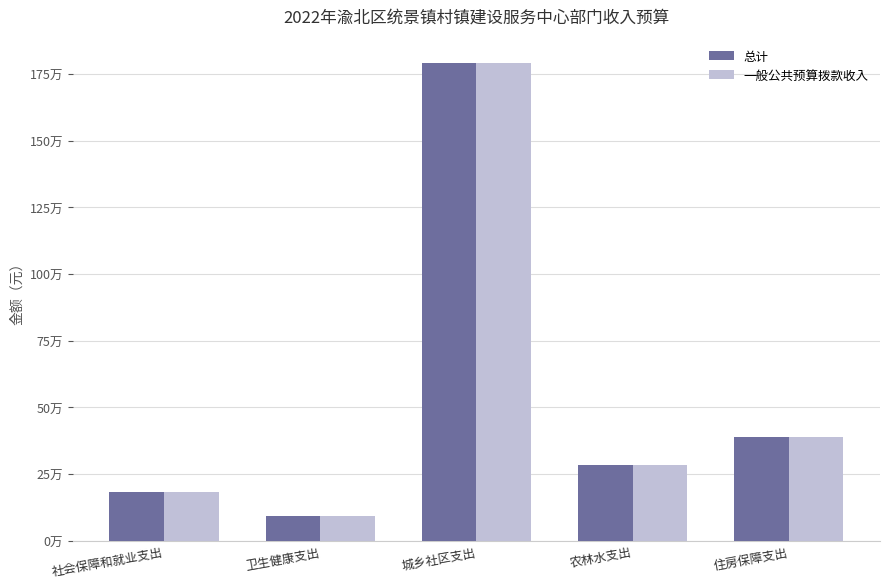

What position from the right is 城乡社区支出?

3